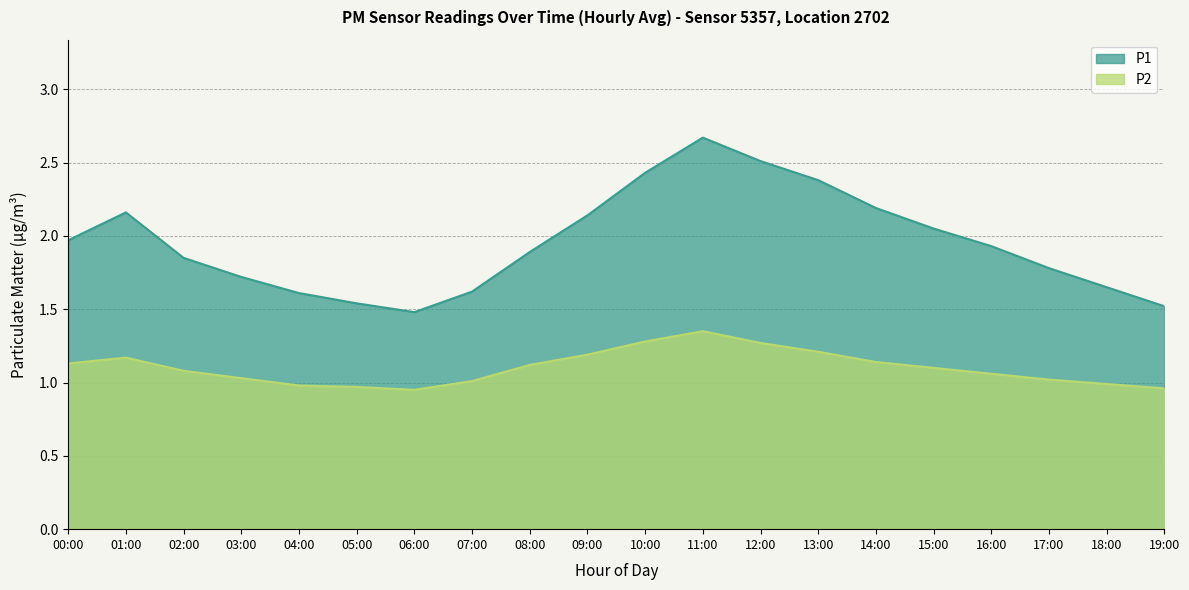

What is the lowest value of the P1 series?

1.5